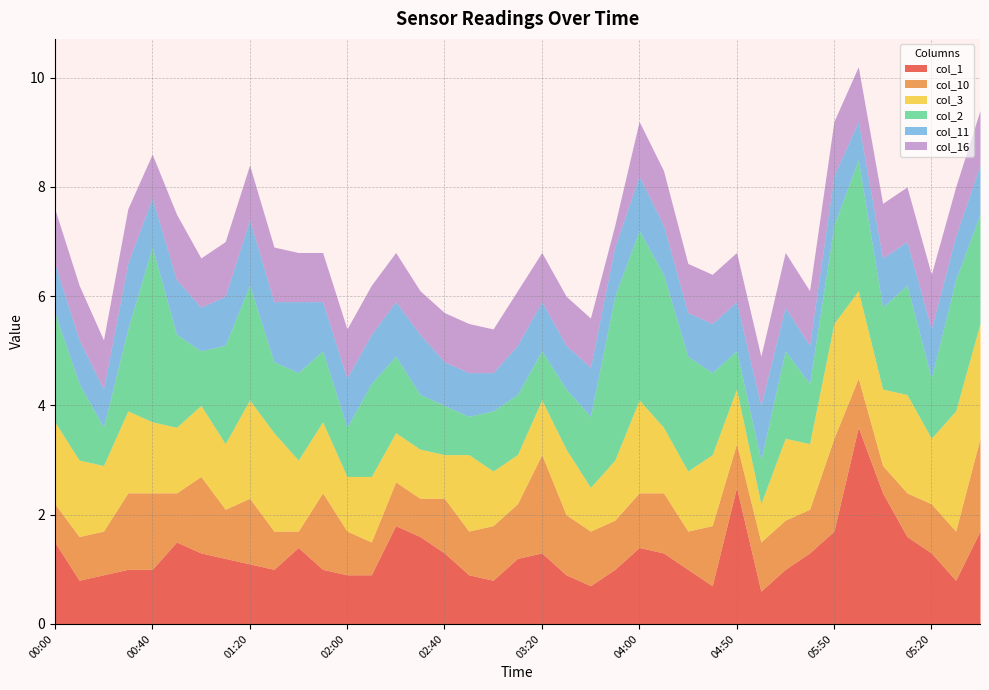

What value does the col_2 series have at 05:30?

1.1